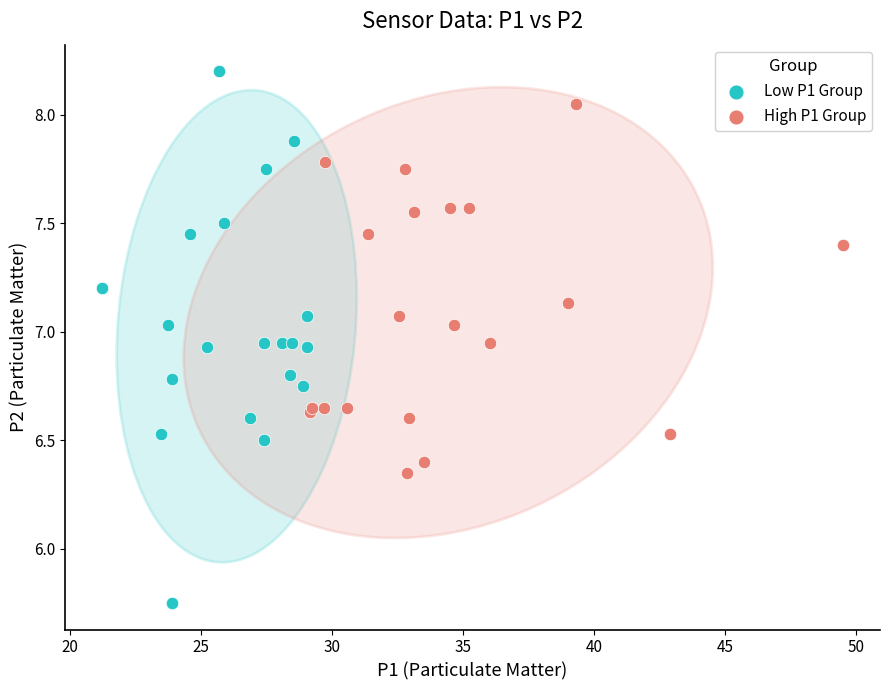

Which series reaches the maximum Y coordinate?

Low P1 Group